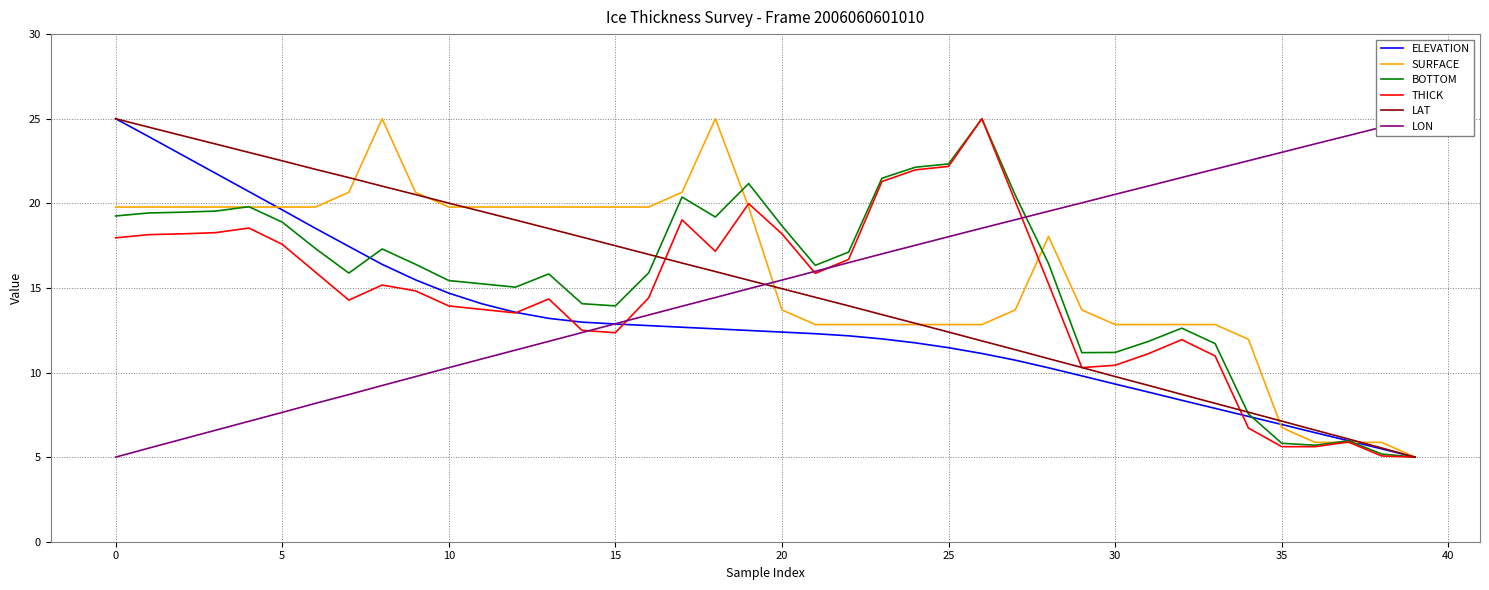

Count the number of categories in the chart.

40